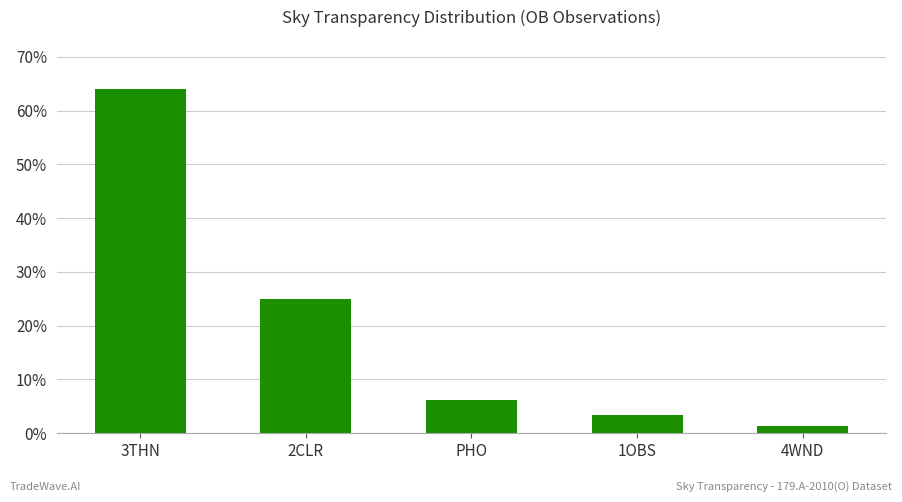

What is the difference between the values at PHO and 4WND?

4.9